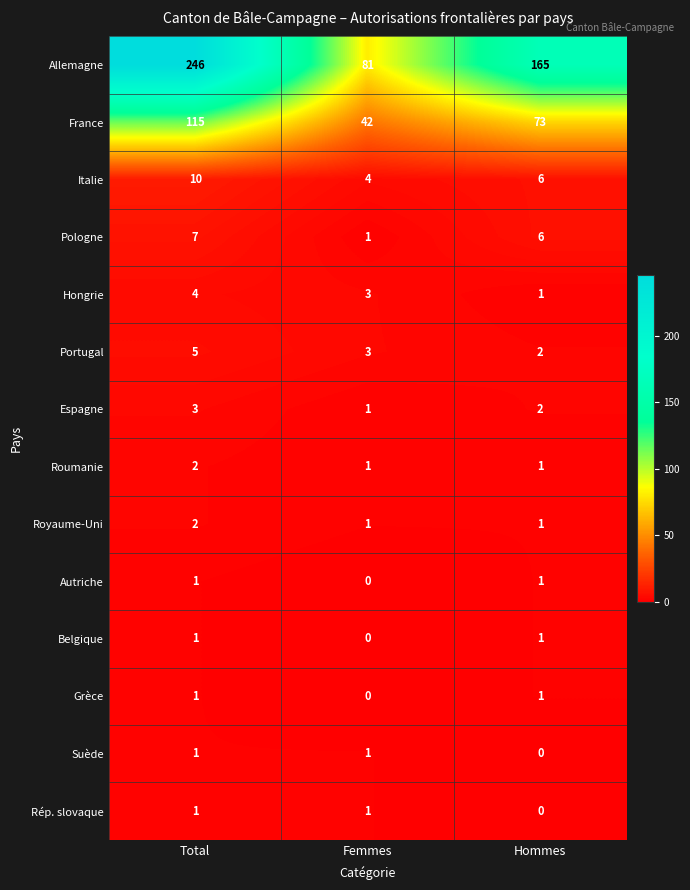

Is it true that Portugal equals 3 at Femmes?

True